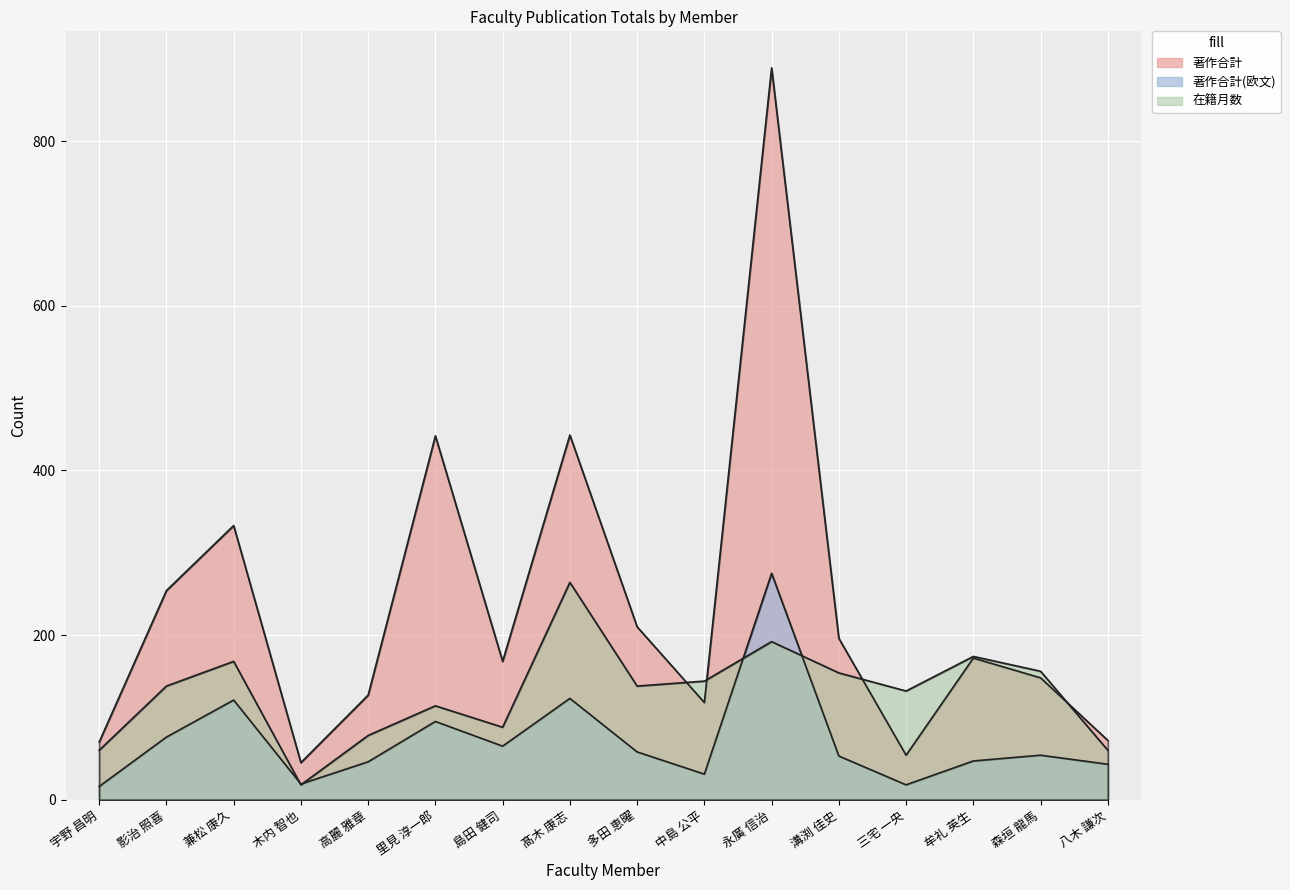

What is the difference between the maximum and minimum values in the 在籍月数 series?

246